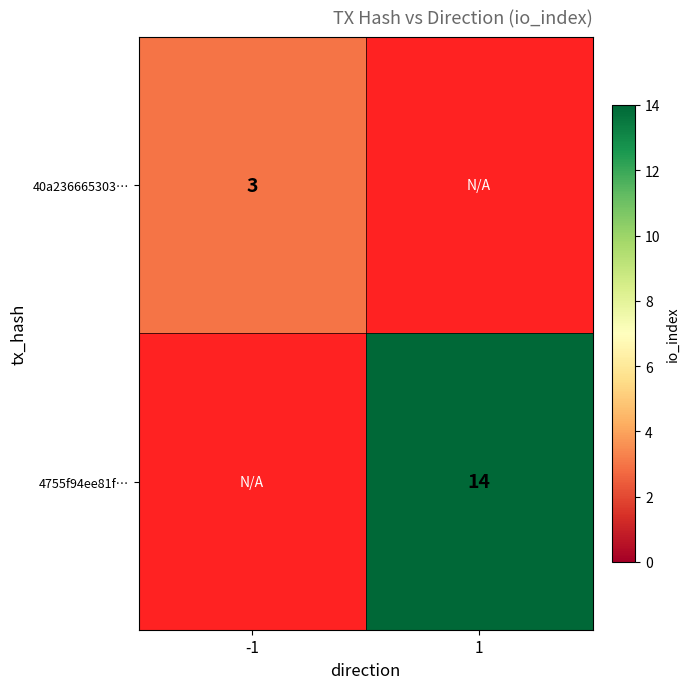

The value of 40a236665303… at -1 is 3. True or false?

True